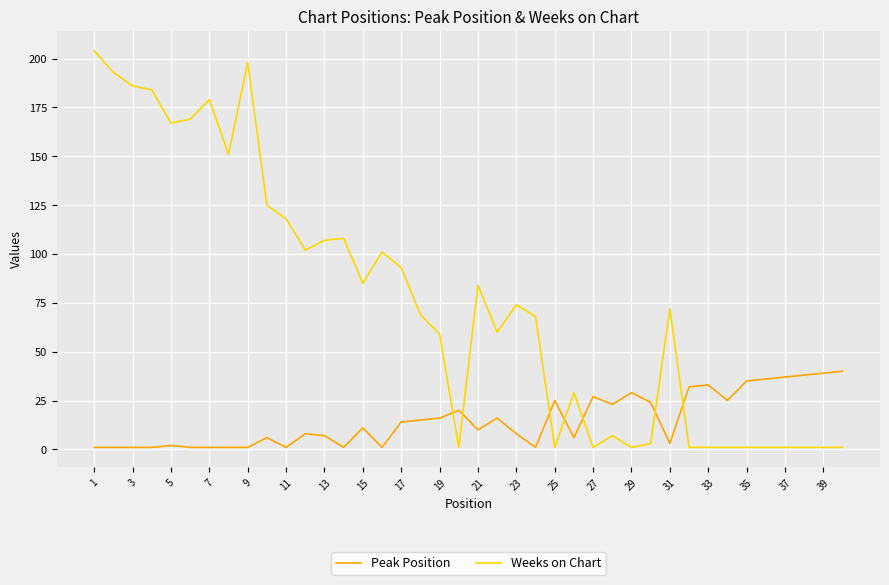

True or false: Peak Position and Weeks on Chart intersect in this chart.

True